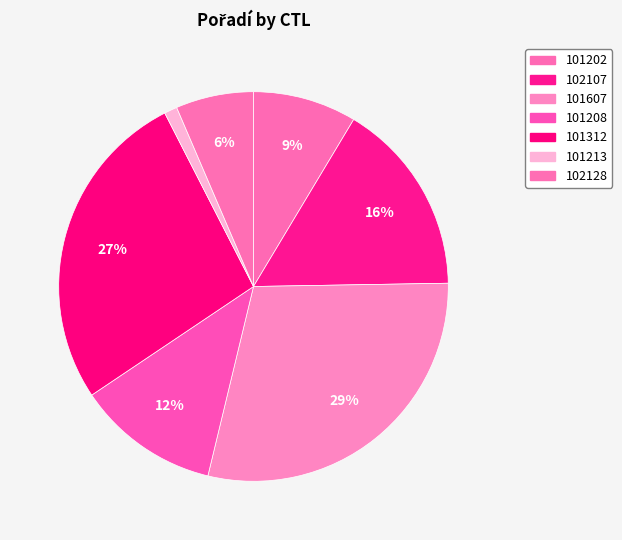

How many slices are in this pie chart?

7